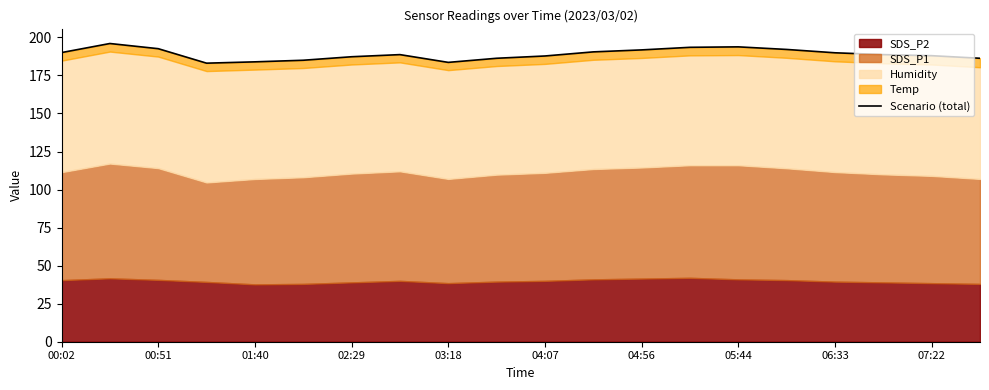

What is the difference between the values at 01:40 and 00:51?

3.4